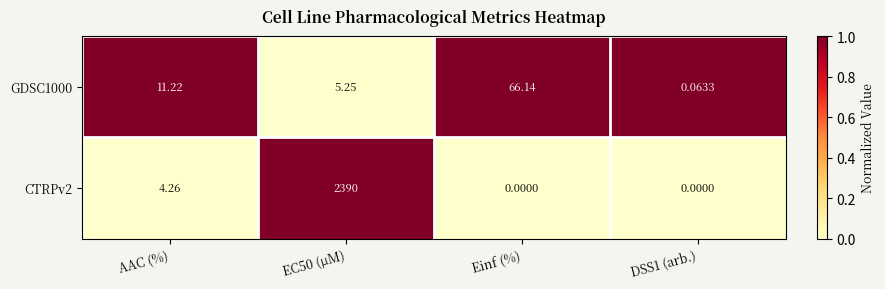

Which category has the highest value in the GDSC1000 series?

Einf (%)